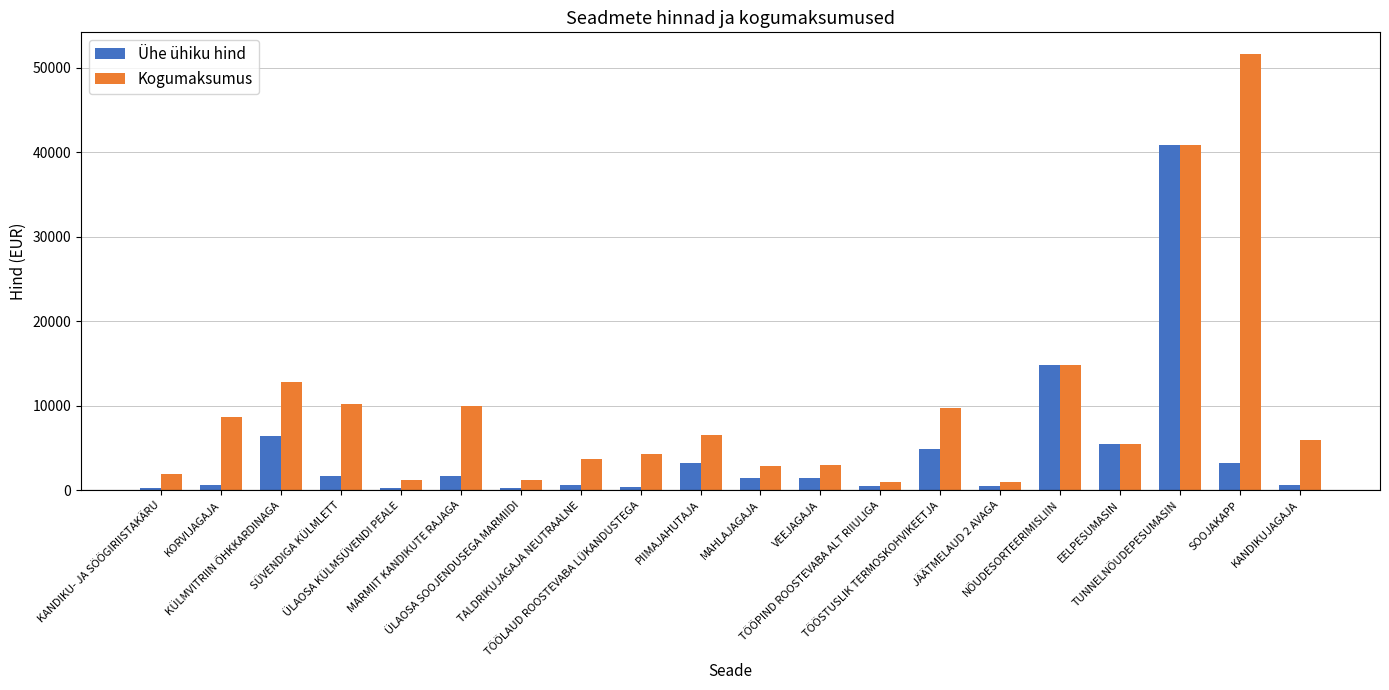

What is the difference between the Ühe ühiku hind values at KÜLMVITRIIN ÕHKKARDINAGA and ÜLAOSA SOOJENDUSEGA MARMIIDI?

6217